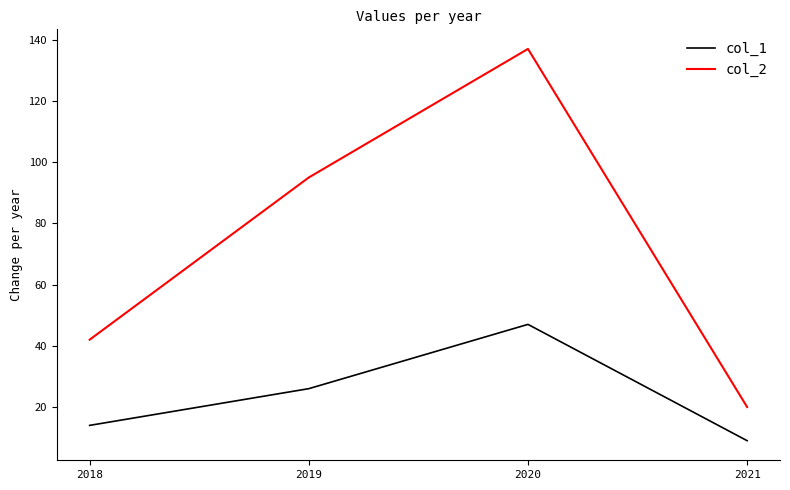

Rank the series at 2020 from lowest to highest value.

col_1, col_2